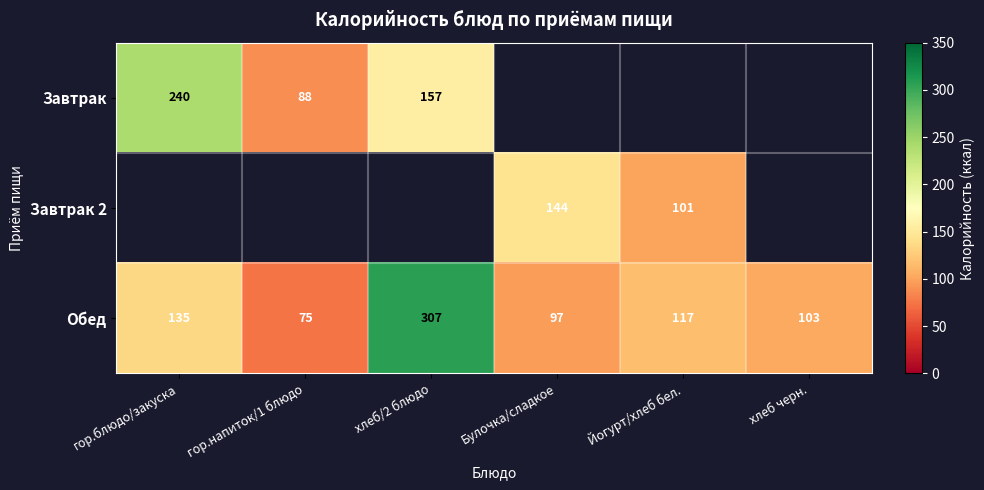

How many distinct data groups are displayed?

3